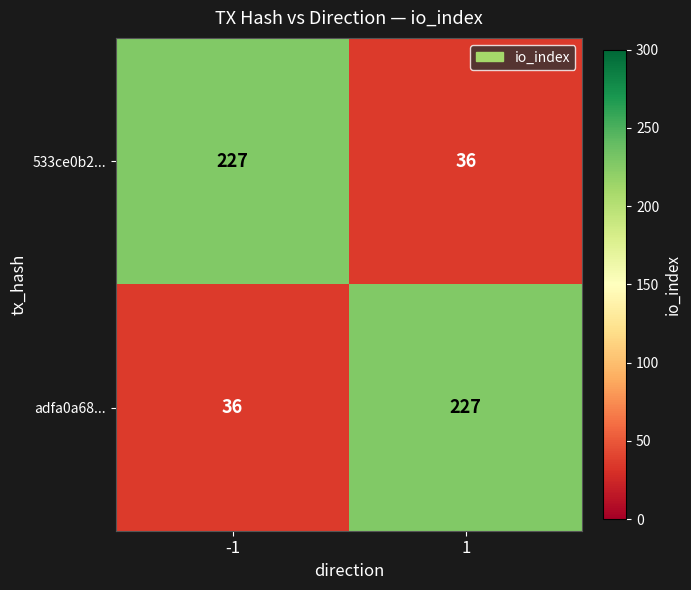

What is the sum of the adfa0a68... values at -1 and 1?

263